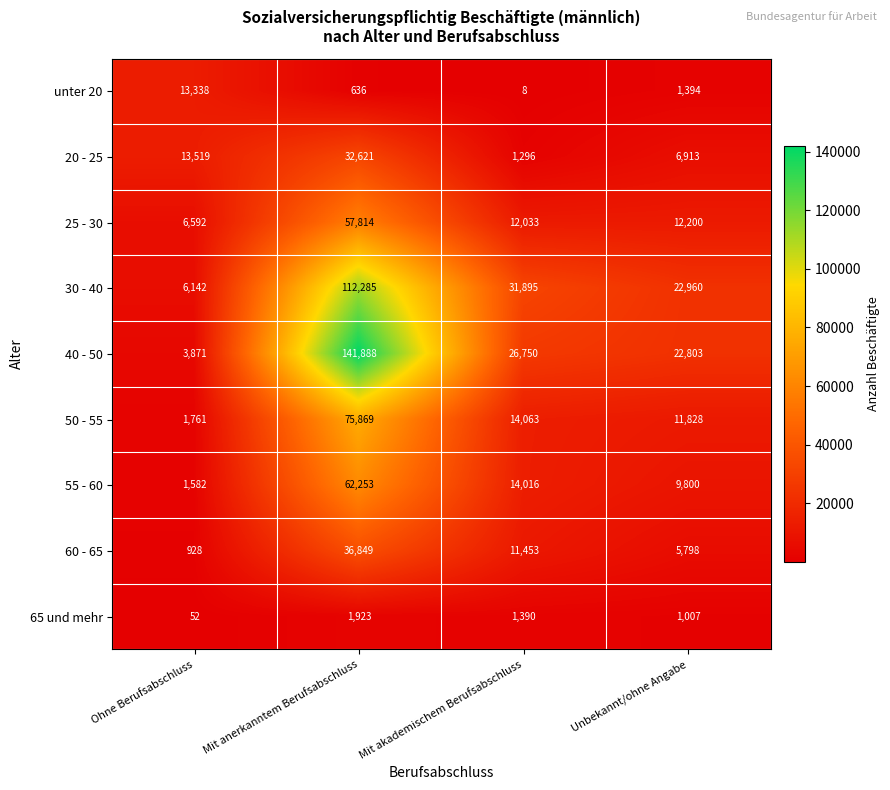

What is the total value across all series at Mit akademischem Berufsabschluss?

112904